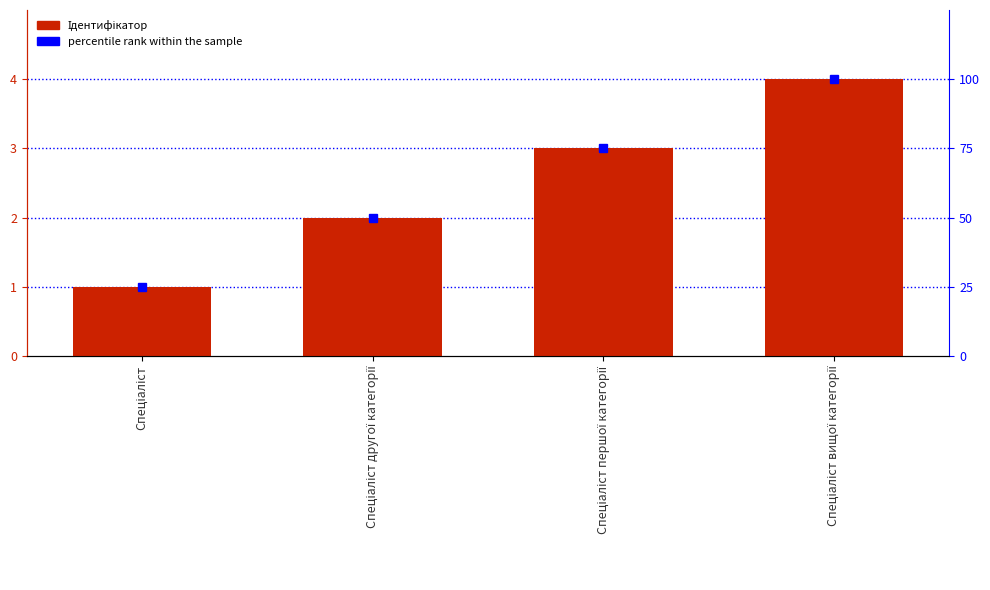

What are all the series names shown in the legend?

Ідентифікатор, percentile rank within the sample